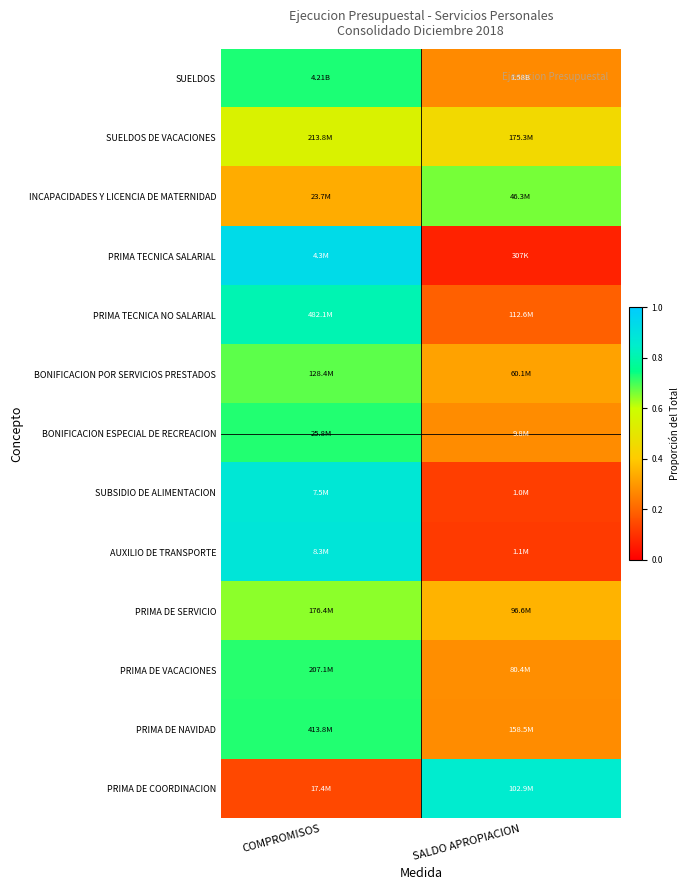

At which category does the chart reach its peak across all series?

COMPROMISOS